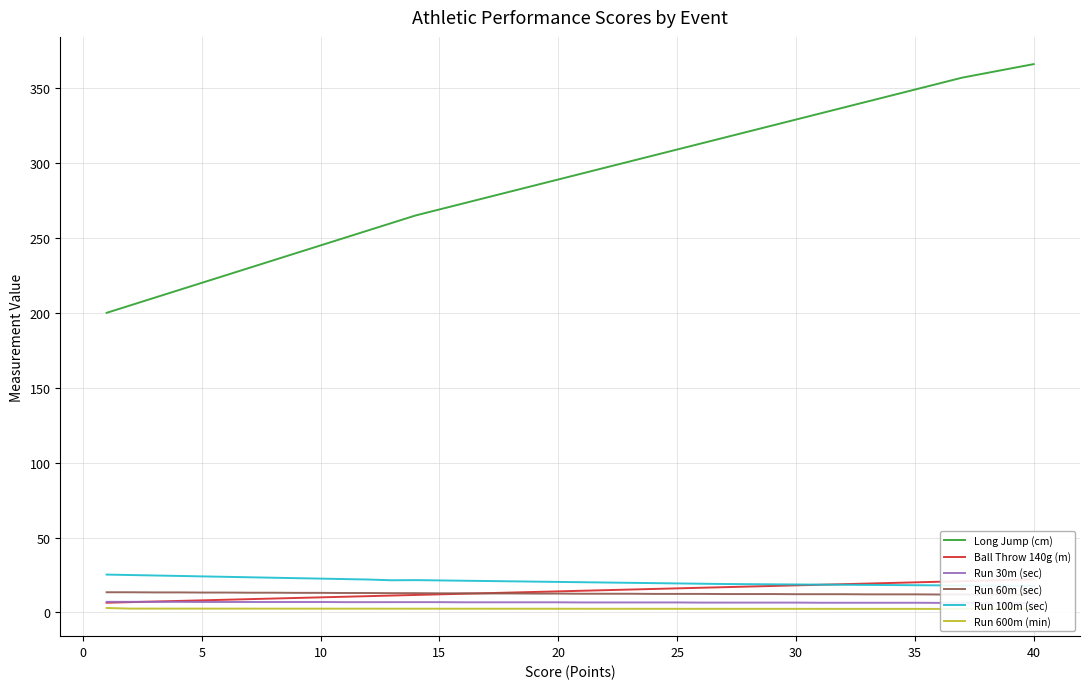

True or false: Run 30m (sec) has more than 0 interior local peaks.

False